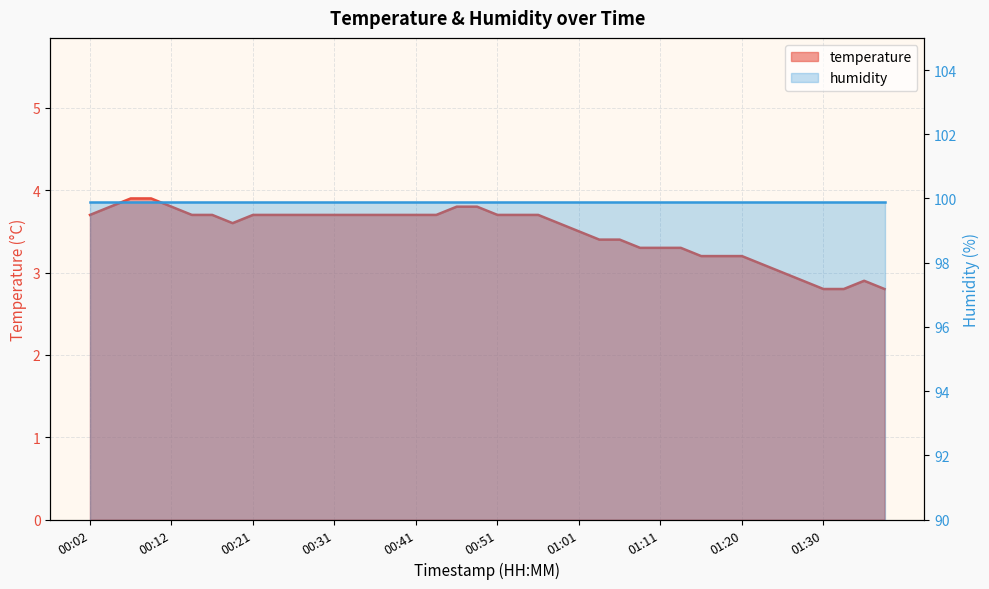

List the labels in order of value, smallest first.

01:30, 01:33, 01:38, 01:28, 01:35, 01:25, 01:23, 01:16, 01:18, 01:20, 01:08, 01:11, 01:13, 01:03, 01:06, 01:01, 00:19, 00:58, 00:02, 00:14, 00:17, 00:21, 00:24, 00:26, 00:29, 00:31, 00:34, 00:36, 00:39, 00:41, 00:44, 00:51, 00:53, 00:56, 00:04, 00:12, 00:46, 00:49, 00:07, 00:09